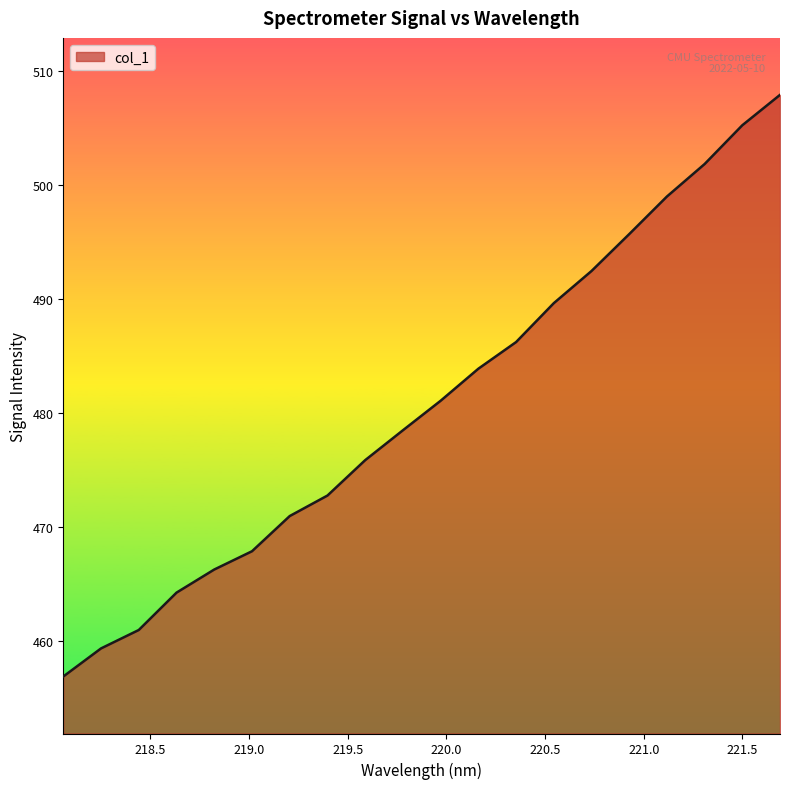

What is the minimum value shown in the chart?

456.9